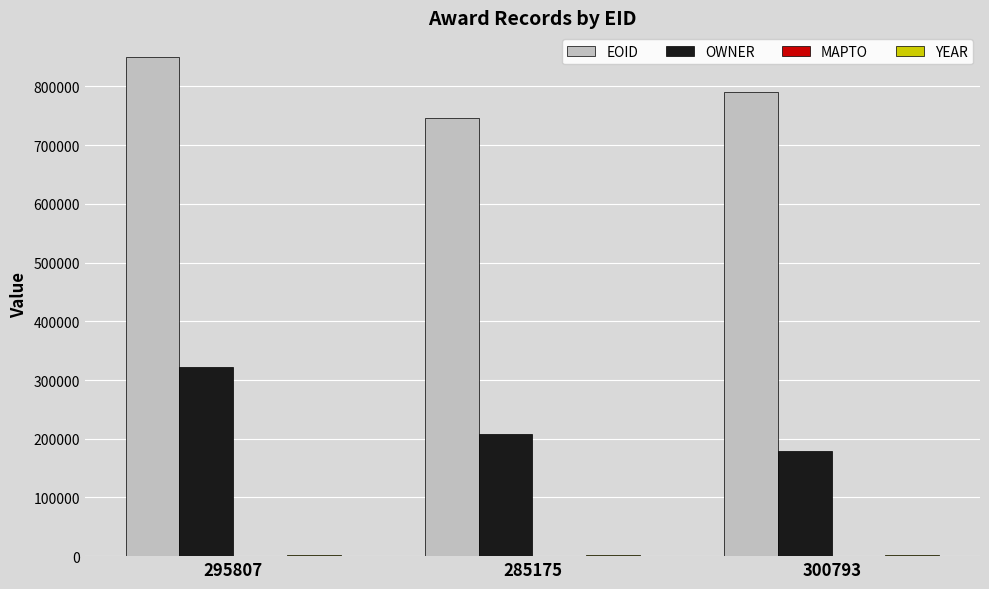

What is the sum of all OWNER values?

708791